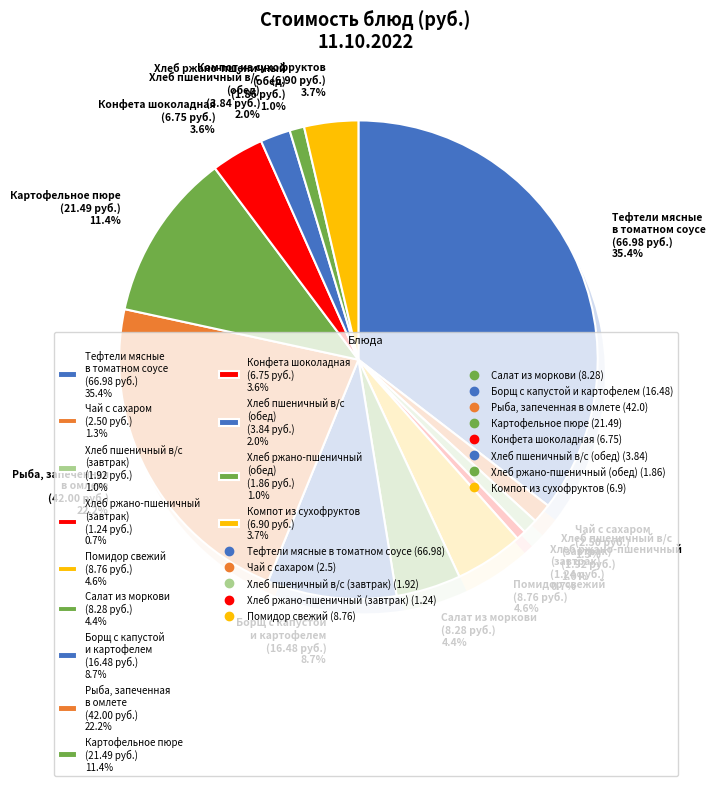

Is it true that Хлеб ржано-пшеничный
(завтрак) is 11% of the pie?

False